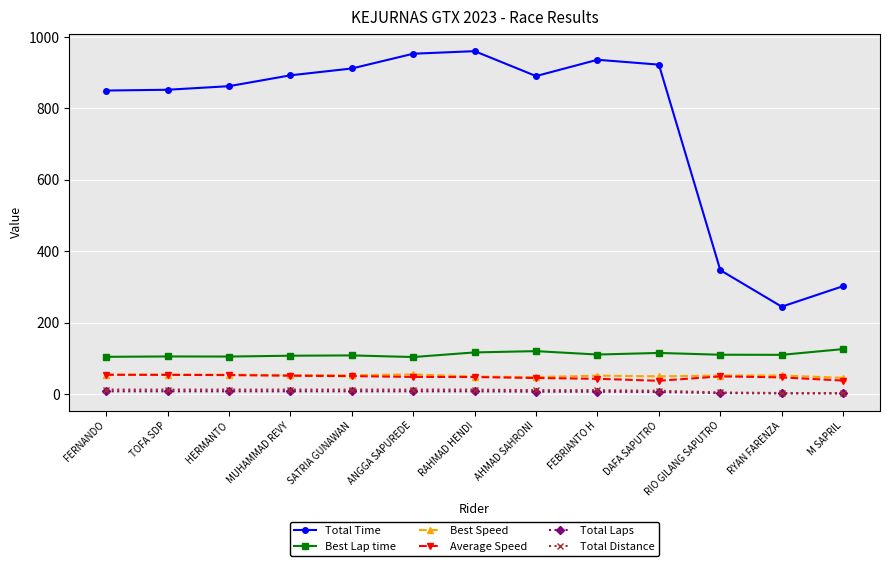

What is the total value across all series at M SAPRIL?

517.6